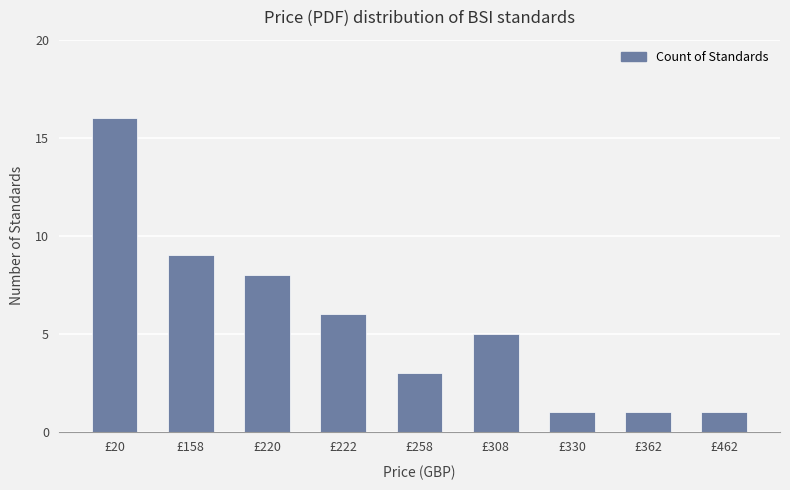

What is the difference between the values at £20 and £330?

15